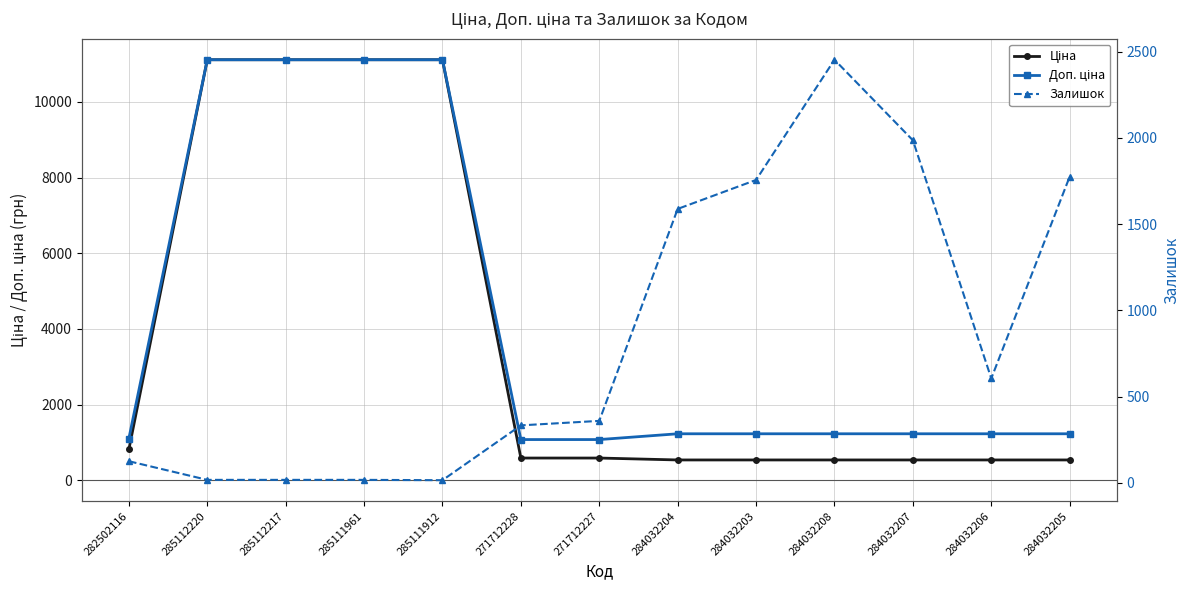

What is the highest value of the Доп. ціна series?

11113.6